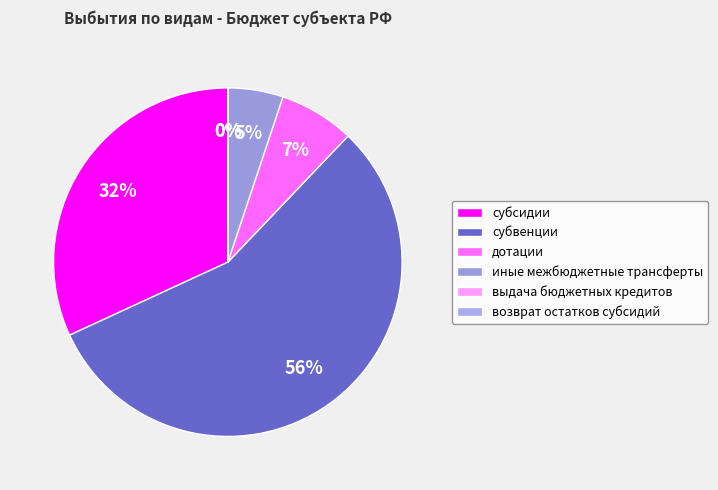

What portion of the pie excludes субсидии?

68.1%